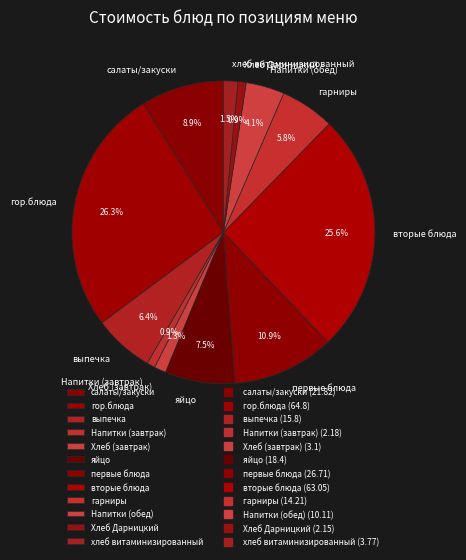

What is the ratio of the value at Напитки (завтрак) to the value at выпечка?

0.1